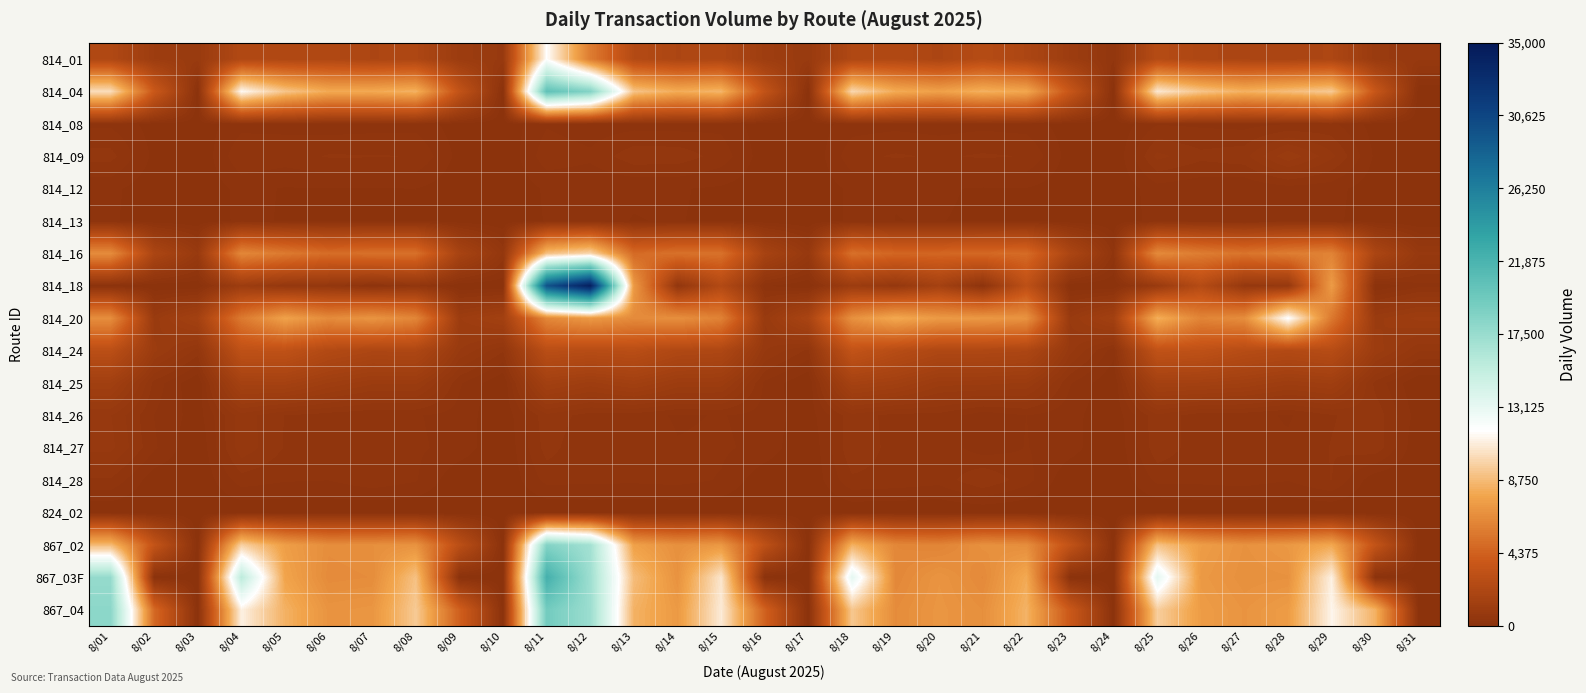

Reading left to right, what are all the values shown in this chart?

814_01: 8/01=2238	8/02=1089	8/03=860	8/04=2321	8/05=2223	8/06=2239	8/07=2040	8/08=2108	8/09=1033	8/10=788	8/11=11724	8/12=5727	8/13=2465	8/14=2039	8/15=2172	8/16=1160	8/17=849	8/18=2211	8/19=2318	8/20=1999	8/21=2589	8/22=2022	8/23=1081	8/24=431	8/25=2599	8/26=2096	8/27=1981	8/28=1941	8/29=2079	8/30=873	8/31=707
814_04: 8/01=10243	8/02=3820	8/03=15	8/04=11464	8/05=9175	8/06=8035	8/07=8001	8/08=8340	8/09=3308	8/10=0	8/11=20530	8/12=18570	8/13=9118	8/14=8123	8/15=8509	8/16=3303	8/17=0	8/18=10015	8/19=8081	8/20=7580	8/21=8288	8/22=7888	8/23=3627	8/24=0	8/25=10723	8/26=9175	8/27=8300	8/28=8832	8/29=9374	8/30=3600	8/31=0
814_08: 8/01=248	8/02=73	8/03=44	8/04=223	8/05=236	8/06=194	8/07=214	8/08=224	8/09=59	8/10=31	8/11=258	8/12=189	8/13=214	8/14=207	8/15=234	8/16=52	8/17=34	8/18=209	8/19=230	8/20=204	8/21=233	8/22=212	8/23=56	8/24=18	8/25=262	8/26=249	8/27=222	8/28=271	8/29=306	8/30=72	8/31=27
814_09: 8/01=462	8/02=99	8/03=0	8/04=397	8/05=348	8/06=423	8/07=421	8/08=406	8/09=84	8/10=0	8/11=363	8/12=304	8/13=502	8/14=495	8/15=354	8/16=54	8/17=0	8/18=368	8/19=428	8/20=393	8/21=429	8/22=404	8/23=72	8/24=0	8/25=587	8/26=450	8/27=501	8/28=929	8/29=583	8/30=108	8/31=0
814_12: 8/01=173	8/02=38	8/03=25	8/04=178	8/05=127	8/06=134	8/07=132	8/08=137	8/09=43	8/10=9	8/11=159	8/12=156	8/13=146	8/14=147	8/15=115	8/16=50	8/17=23	8/18=165	8/19=139	8/20=148	8/21=126	8/22=131	8/23=48	8/24=15	8/25=216	8/26=173	8/27=152	8/28=211	8/29=187	8/30=51	8/31=16
814_13: 8/01=162	8/02=38	8/03=0	8/04=182	8/05=121	8/06=123	8/07=127	8/08=132	8/09=43	8/10=0	8/11=150	8/12=156	8/13=134	8/14=142	8/15=113	8/16=48	8/17=0	8/18=174	8/19=136	8/20=139	8/21=124	8/22=128	8/23=45	8/24=0	8/25=209	8/26=173	8/27=140	8/28=206	8/29=174	8/30=42	8/31=0
814_16: 8/01=6568	8/02=1985	8/03=816	8/04=6312	8/05=5623	8/06=4937	8/07=5155	8/08=5139	8/09=1736	8/10=523	8/11=8971	8/12=9919	8/13=4827	8/14=5208	8/15=5202	8/16=1700	8/17=709	8/18=5123	8/19=4617	8/20=4633	8/21=4751	8/22=4887	8/23=1983	8/24=354	8/25=6434	8/26=5751	8/27=5315	8/28=5773	8/29=6076	8/30=1957	8/31=706
814_18: 8/01=27	8/02=2	8/03=0	8/04=1052	8/05=564	8/06=507	8/07=148	8/08=410	8/09=0	8/10=0	8/11=29564	8/12=34351	8/13=7201	8/14=441	8/15=2385	8/16=153	8/17=0	8/18=1030	8/19=588	8/20=1530	8/21=136	8/22=3010	8/23=8	8/24=0	8/25=831	8/26=2534	8/27=619	8/28=657	8/29=7307	8/30=0	8/31=237
814_20: 8/01=6636	8/02=885	8/03=1505	8/04=5601	8/05=7640	8/06=6511	8/07=6973	8/08=6246	8/09=1088	8/10=1450	8/11=6327	8/12=7188	8/13=6473	8/14=6718	8/15=6033	8/16=844	8/17=1829	8/18=6787	8/19=7994	8/20=7259	8/21=7161	8/22=6890	8/23=835	8/24=1443	8/25=8241	8/26=6150	8/27=6626	8/28=11856	8/29=5526	8/30=912	8/31=1138
814_24: 8/01=2907	8/02=991	8/03=487	8/04=3120	8/05=3151	8/06=2391	8/07=2075	8/08=2092	8/09=819	8/10=424	8/11=2809	8/12=2665	8/13=2793	8/14=2235	8/15=2131	8/16=693	8/17=373	8/18=3340	8/19=2658	8/20=2172	8/21=2169	8/22=2069	8/23=735	8/24=192	8/25=3231	8/26=3099	8/27=2634	8/28=2402	8/29=2636	8/30=1050	8/31=558
814_25: 8/01=1353	8/02=360	8/03=0	8/04=1559	8/05=1574	8/06=1219	8/07=983	8/08=990	8/09=294	8/10=0	8/11=1434	8/12=1179	8/13=1410	8/14=1068	8/15=1041	8/16=242	8/17=0	8/18=1589	8/19=1404	8/20=1015	8/21=1005	8/22=945	8/23=285	8/24=0	8/25=1509	8/26=1477	8/27=1370	8/28=1135	8/29=1254	8/30=362	8/31=0
814_26: 8/01=691	8/02=271	8/03=65	8/04=623	8/05=404	8/06=340	8/07=290	8/08=285	8/09=217	8/10=24	8/11=507	8/12=341	8/13=336	8/14=255	8/15=282	8/16=219	8/17=57	8/18=496	8/19=353	8/20=366	8/21=185	8/22=274	8/23=185	8/24=29	8/25=515	8/26=324	8/27=327	8/28=257	8/29=396	8/30=503	8/31=55
814_27: 8/01=729	8/02=297	8/03=0	8/04=640	8/05=399	8/06=341	8/07=321	8/08=296	8/09=225	8/10=0	8/11=470	8/12=280	8/13=409	8/14=284	8/15=298	8/16=226	8/17=0	8/18=525	8/19=350	8/20=367	8/21=197	8/22=279	8/23=195	8/24=0	8/25=502	8/26=333	8/27=288	8/28=301	8/29=418	8/30=507	8/31=0
814_28: 8/01=392	8/02=42	8/03=2	8/04=346	8/05=288	8/06=275	8/07=363	8/08=287	8/09=13	8/10=2	8/11=321	8/12=308	8/13=301	8/14=321	8/15=262	8/16=34	8/17=4	8/18=385	8/19=359	8/20=321	8/21=541	8/22=327	8/23=23	8/24=2	8/25=309	8/26=312	8/27=334	8/28=280	8/29=415	8/30=31	8/31=0
824_02: 8/01=3	8/02=1	8/03=0	8/04=12	8/05=17	8/06=25	8/07=2	8/08=0	8/09=0	8/10=0	8/11=1	8/12=22	8/13=21	8/14=14	8/15=20	8/16=0	8/17=0	8/18=12	8/19=14	8/20=3	8/21=8	8/22=2	8/23=0	8/24=0	8/25=3	8/26=23	8/27=7	8/28=4	8/29=1	8/30=0	8/31=0
867_02: 8/01=8708	8/02=3416	8/03=0	8/04=9671	8/05=7456	8/06=6603	8/07=6697	8/08=6872	8/09=2930	8/10=0	8/11=18562	8/12=16958	8/13=7568	8/14=6726	8/15=7117	8/16=3035	8/17=0	8/18=8309	8/19=6292	8/20=6140	8/21=6753	8/22=6619	8/23=3306	8/24=0	8/25=9055	8/26=7405	8/27=6819	8/28=7147	8/29=7892	8/30=3367	8/31=0
867_03F: 8/01=17654	8/02=23	8/03=0	8/04=15655	8/05=7741	8/06=6485	8/07=6569	8/08=9011	8/09=5	8/10=0	8/11=22206	8/12=17201	8/13=8822	8/14=6850	8/15=10605	8/16=1	8/17=0	8/18=13291	8/19=6316	8/20=6956	8/21=6403	8/22=8021	8/23=2	8/24=0	8/25=13277	8/26=7189	8/27=6725	8/28=6816	8/29=11086	8/30=3	8/31=0
867_04: 8/01=18100	8/02=4766	8/03=2	8/04=11076	8/05=8315	8/06=6923	8/07=7029	8/08=9392	8/09=4297	8/10=1	8/11=19429	8/12=17326	8/13=8345	8/14=7238	8/15=10852	8/16=4346	8/17=1	8/18=9279	8/19=6551	8/20=7041	8/21=6694	8/22=8379	8/23=3819	8/24=5	8/25=9588	8/26=7367	8/27=6953	8/28=7355	8/29=11273	8/30=8307	8/31=3